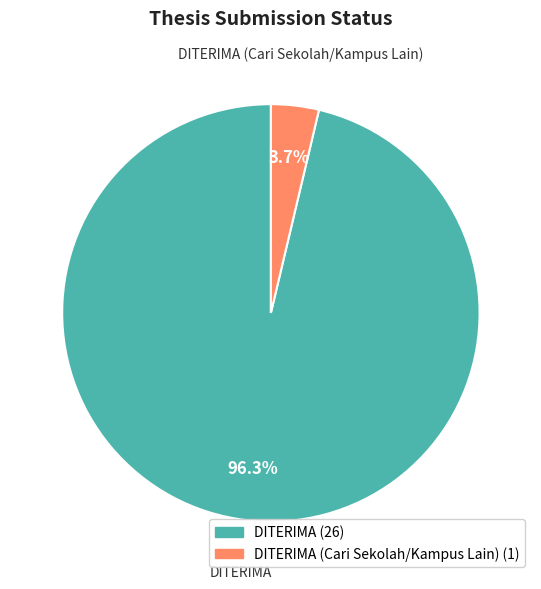

Combined, what portion of the pie is DITERIMA (Cari Sekolah/Kampus Lain) and DITERIMA?

100.0%